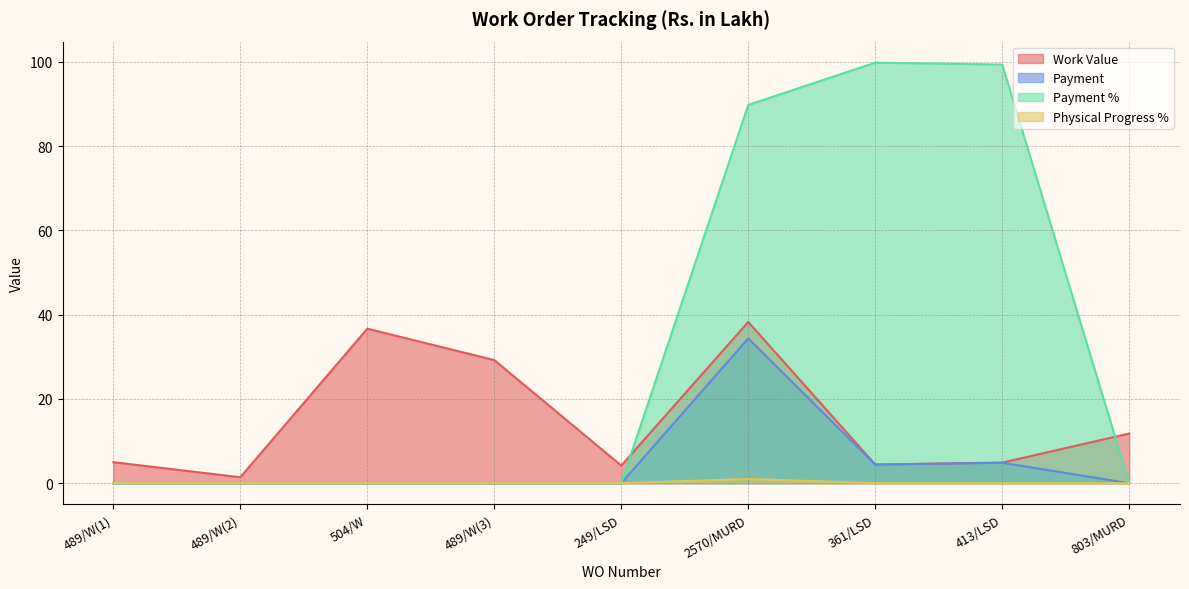

Does the chart have visible grid lines?

Yes